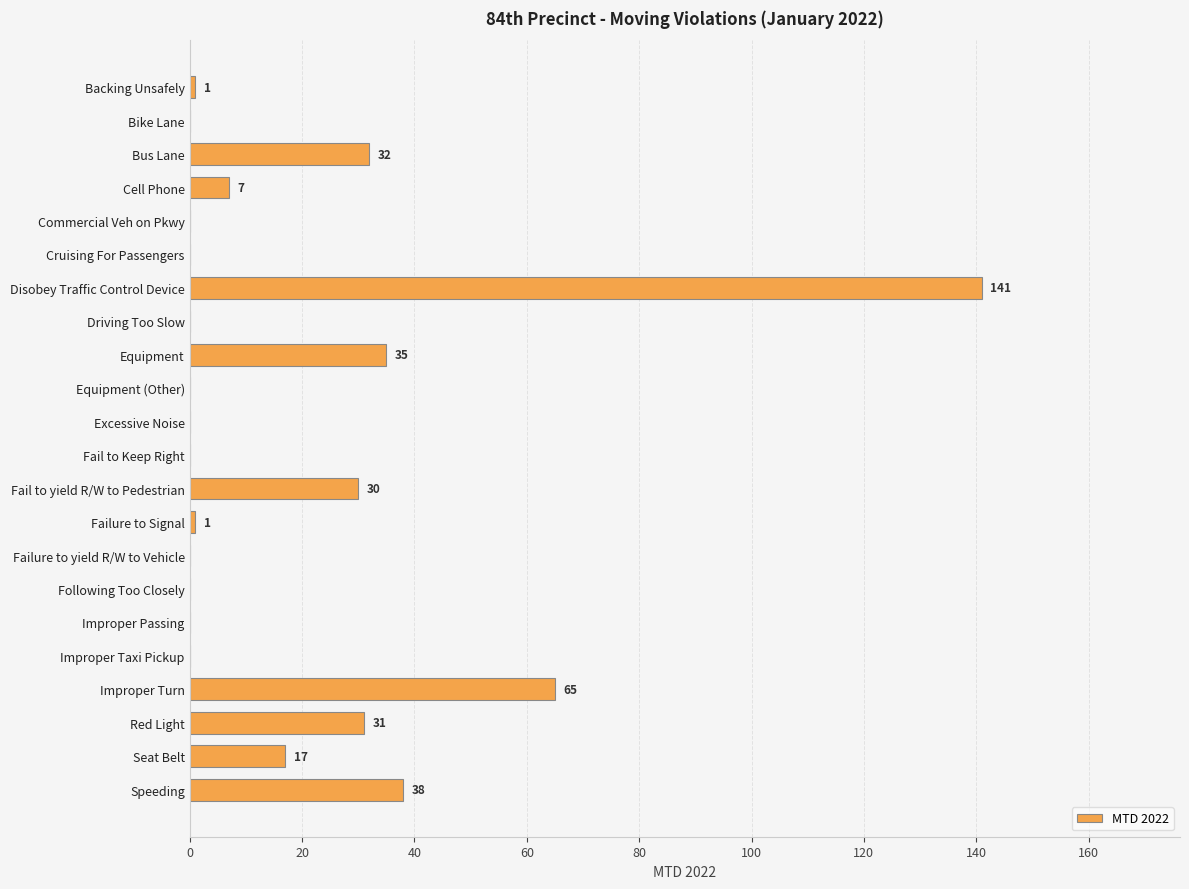

What is the change in value from Excessive Noise to Speeding?

+38